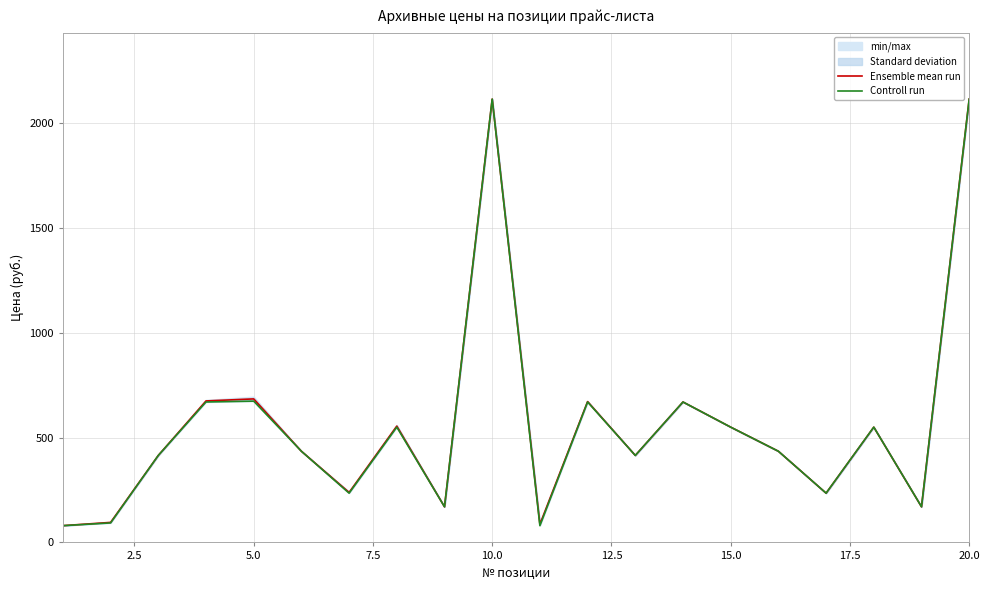

Does the chart display data point markers on the line(s)?

No